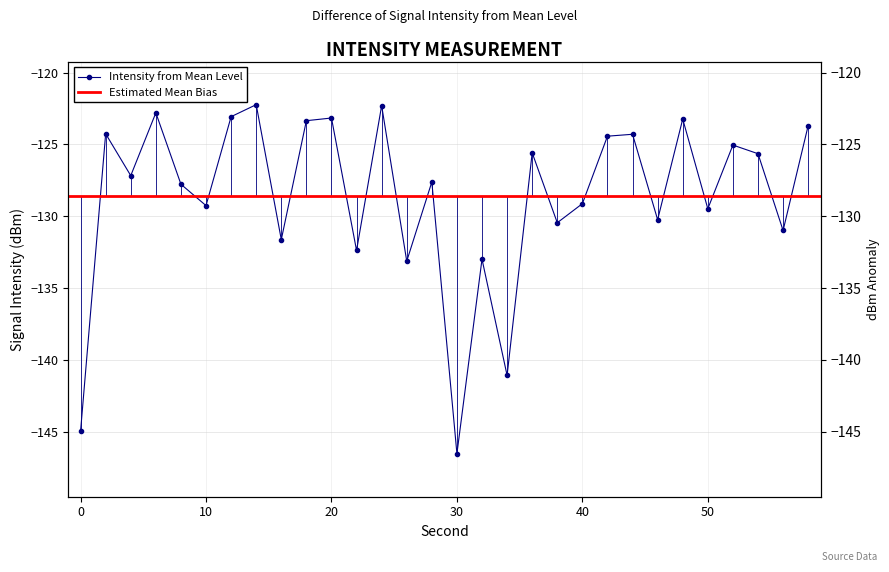

At which label is the value closest to -134?

26